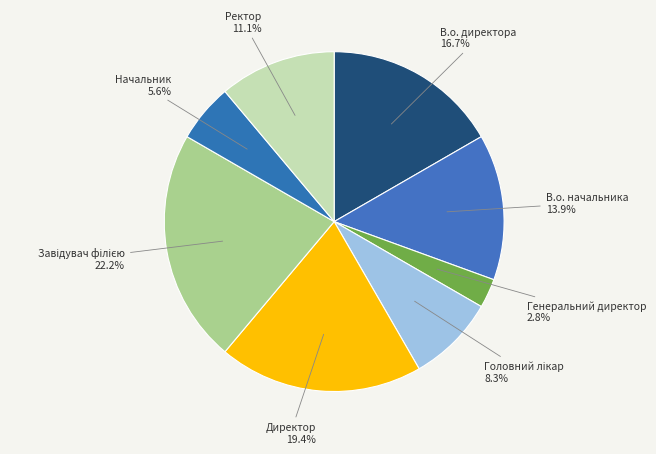

Does any single category account for the majority?

No